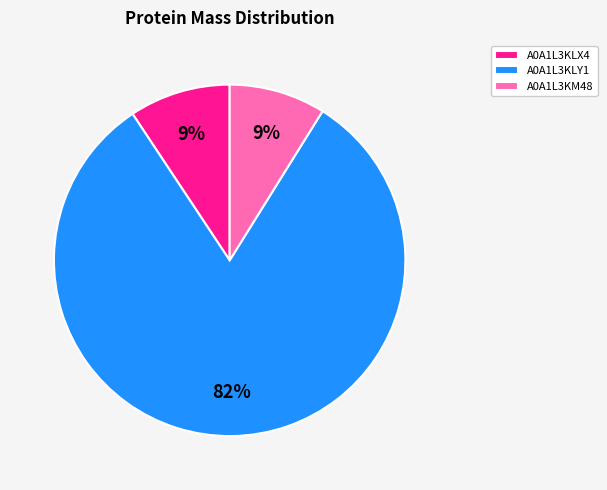

The A0A1L3KLX4 slice represents 4% of the pie. True or false?

False